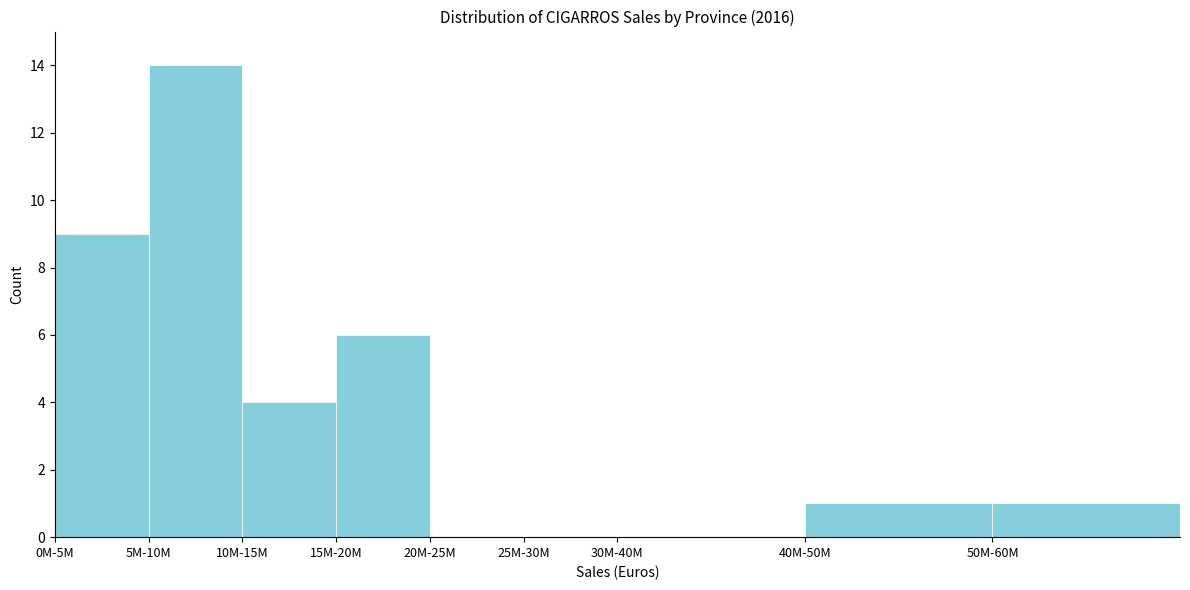

Reading left to right, extract all data points from this chart.

0M-5M=9	5M-10M=14	10M-15M=4	15M-20M=6	20M-25M=0	25M-30M=0	30M-40M=0	40M-50M=1	50M-60M=1